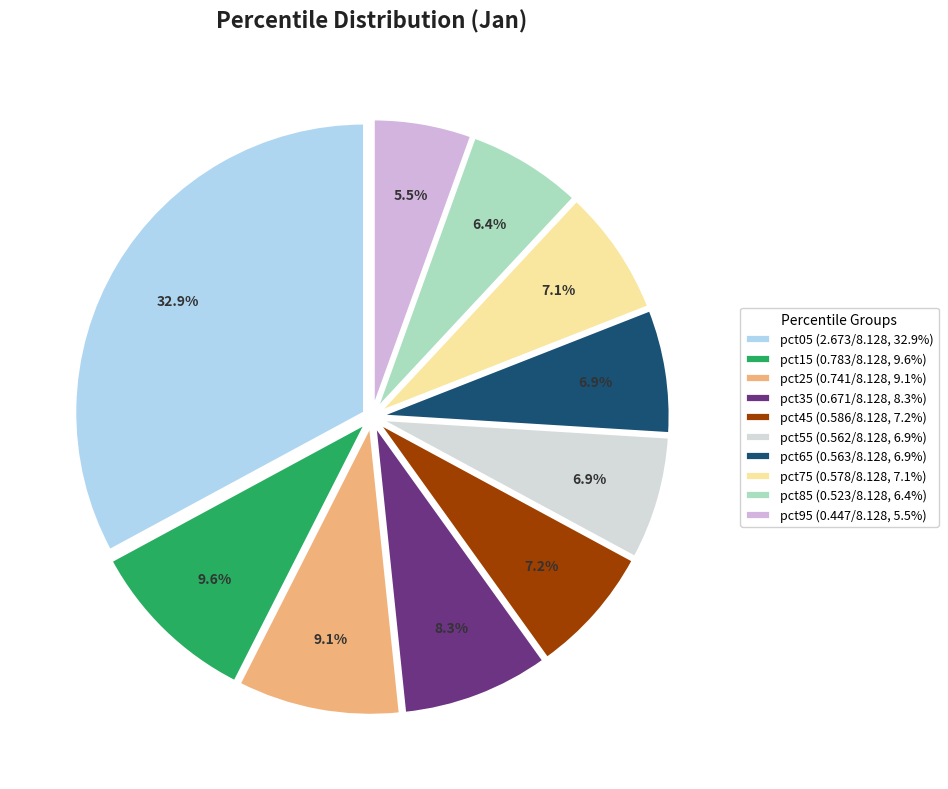

Does pct75 represent more than half of the total?

No